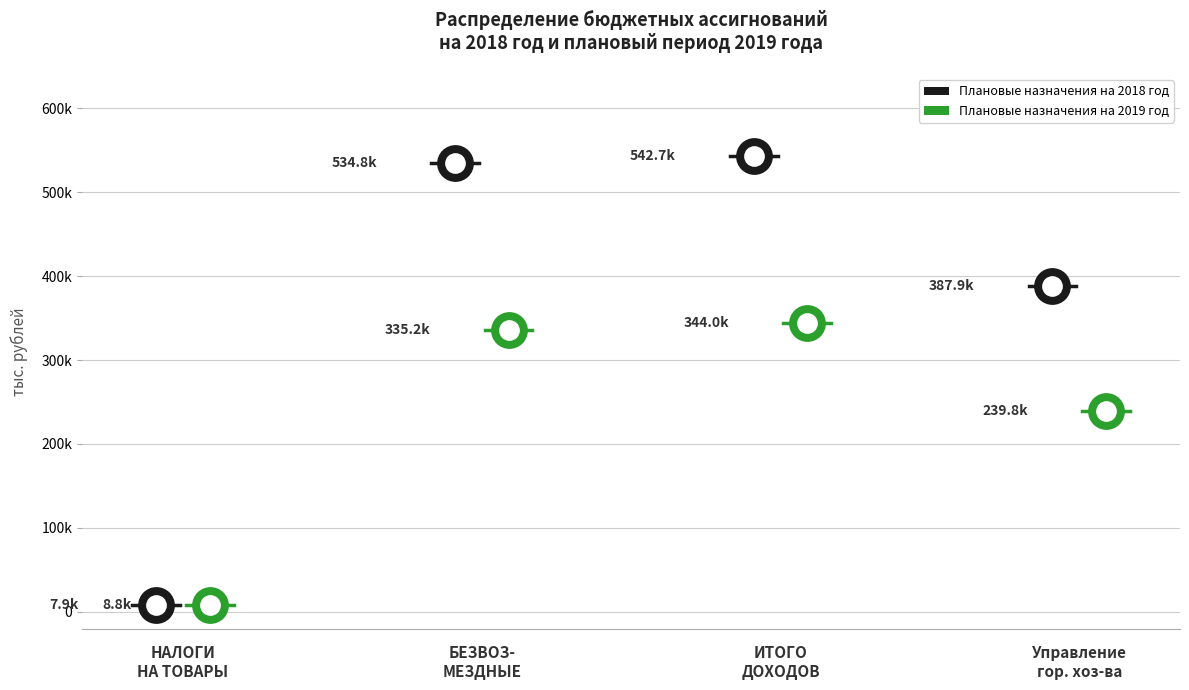

Which series contains the lowest Y value?

Плановые назначения на 2018 год